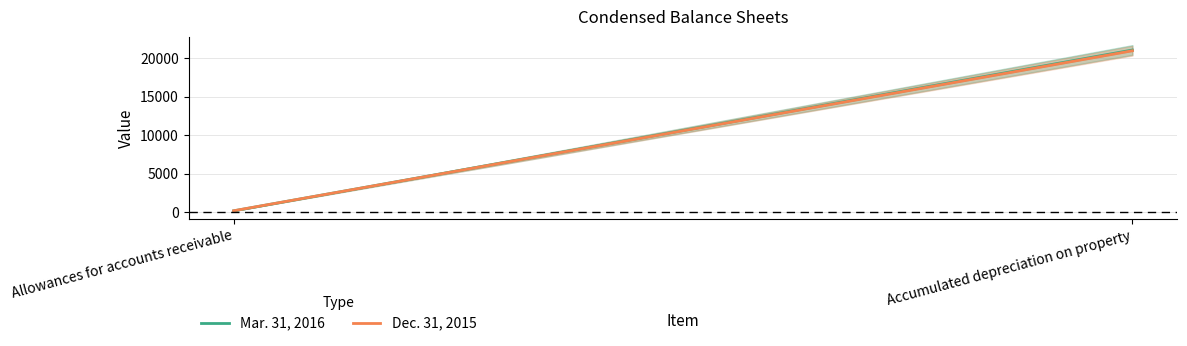

What is the greatest value displayed?

21065